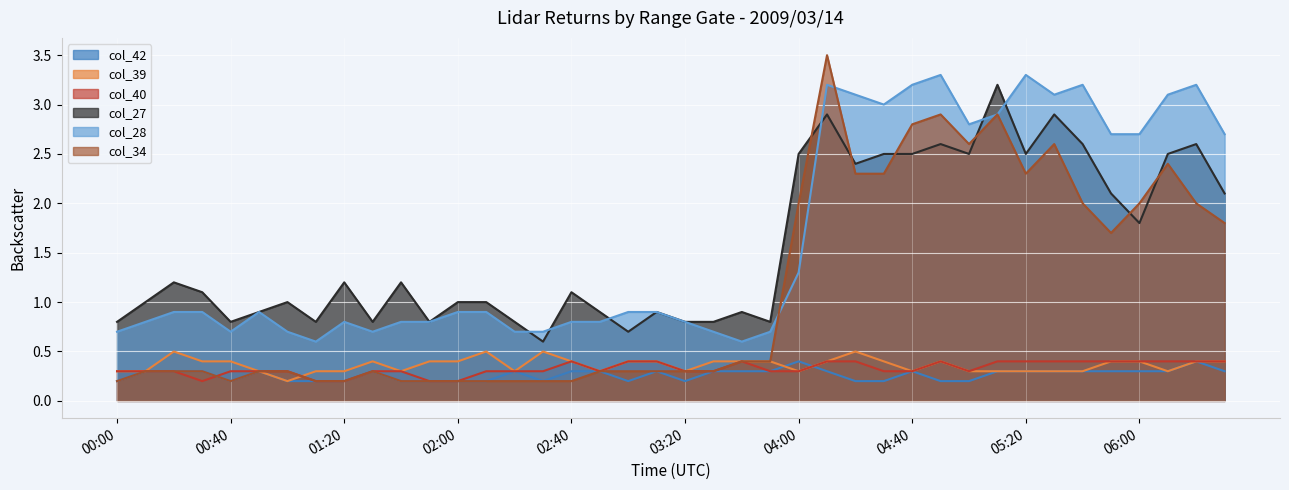

Reading left to right, extract all data points from this chart.

col_42: 0.2	0.3	0.3	0.3	0.2	0.3	0.2	0.2	0.2	0.3	0.2	0.2	0.2	0.2	0.3	0.2	0.3	0.3	0.2	0.3	0.2	0.3	0.3	0.3	0.4	0.3	0.2	0.2	0.3	0.2	0.2	0.3	0.3	0.3	0.3	0.3	0.3	0.3	0.4	0.3
col_39: 0.3	0.3	0.5	0.4	0.4	0.3	0.2	0.3	0.3	0.4	0.3	0.4	0.4	0.5	0.3	0.5	0.4	0.3	0.4	0.4	0.3	0.4	0.4	0.4	0.3	0.4	0.5	0.4	0.3	0.4	0.3	0.3	0.3	0.3	0.3	0.4	0.4	0.3	0.4	0.4
col_40: 0.3	0.3	0.3	0.2	0.3	0.3	0.3	0.2	0.2	0.3	0.3	0.2	0.2	0.3	0.3	0.3	0.4	0.3	0.4	0.4	0.3	0.3	0.4	0.3	0.3	0.4	0.4	0.3	0.3	0.4	0.3	0.4	0.4	0.4	0.4	0.4	0.4	0.4	0.4	0.4
col_27: 0.8	1.0	1.2	1.1	0.8	0.9	1.0	0.8	1.2	0.8	1.2	0.8	1.0	1.0	0.8	0.6	1.1	0.9	0.7	0.9	0.8	0.8	0.9	0.8	2.5	2.9	2.4	2.5	2.5	2.6	2.5	3.2	2.5	2.9	2.6	2.1	1.8	2.5	2.6	2.1
col_28: 0.7	0.8	0.9	0.9	0.7	0.9	0.7	0.6	0.8	0.7	0.8	0.8	0.9	0.9	0.7	0.7	0.8	0.8	0.9	0.9	0.8	0.7	0.6	0.7	1.3	3.2	3.1	3.0	3.2	3.3	2.8	2.9	3.3	3.1	3.2	2.7	2.7	3.1	3.2	2.7
col_34: 0.2	0.3	0.3	0.3	0.2	0.3	0.3	0.2	0.2	0.3	0.2	0.2	0.2	0.2	0.2	0.2	0.2	0.3	0.3	0.3	0.3	0.3	0.4	0.4	2.0	3.5	2.3	2.3	2.8	2.9	2.6	2.9	2.3	2.6	2.0	1.7	2.0	2.4	2.0	1.8